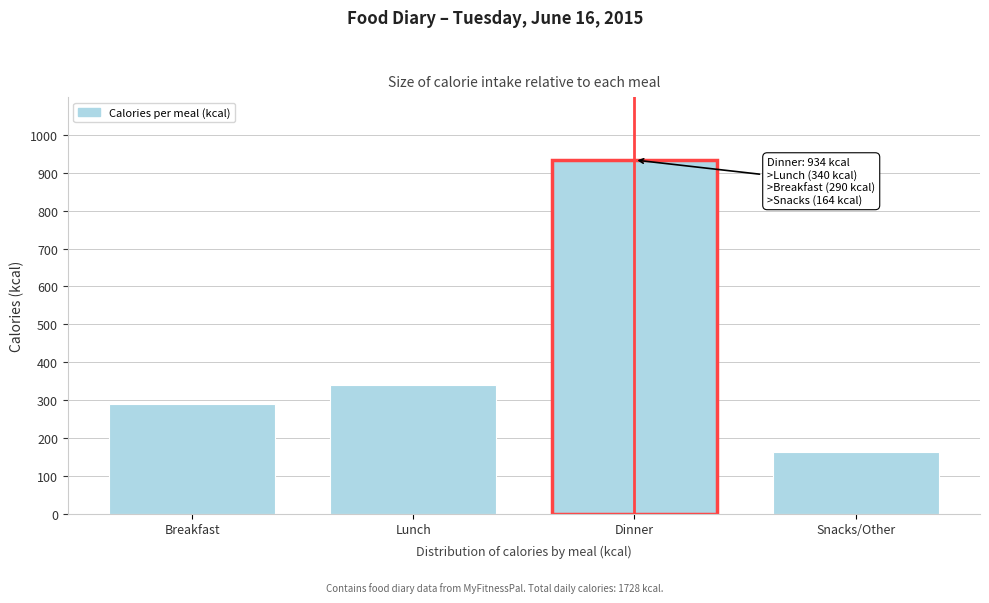

Reading left to right, list all the values displayed in this chart.

290	340	934	164